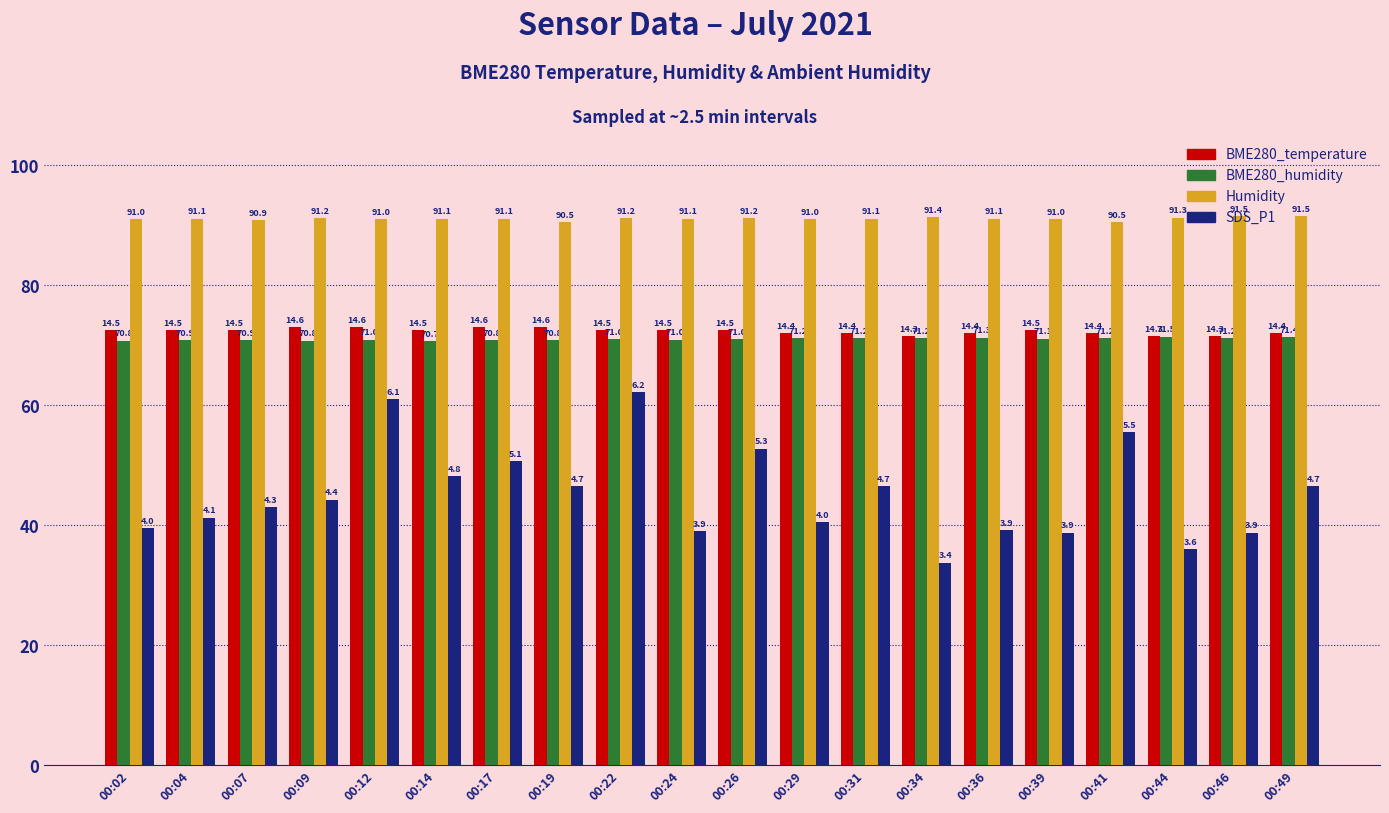

What are all the series names shown in the legend?

BME280_temperature, BME280_humidity, Humidity, SDS_P1